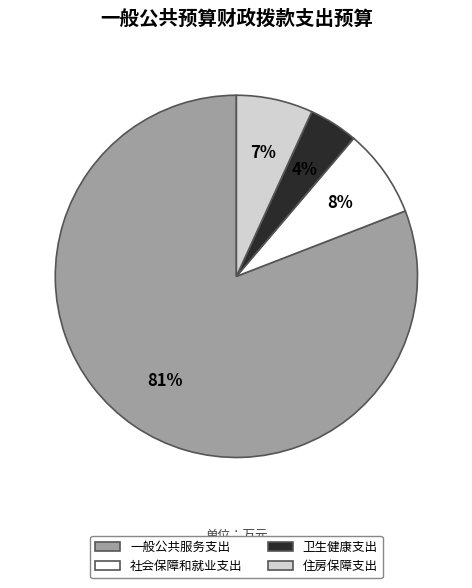

Between 社会保障和就业支出 and 住房保障支出, which is larger?

社会保障和就业支出